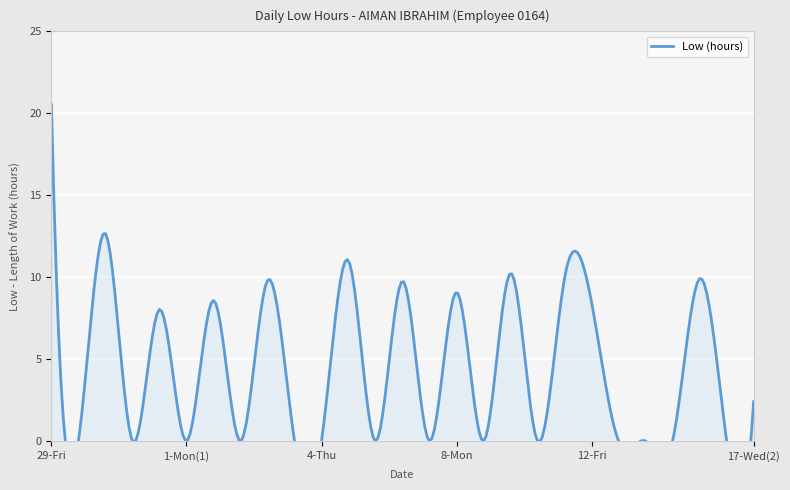

Reading left to right, what are all the values shown in this chart?

29-Fri=20.5	30-Sat(1)=0.0	30-Sat(2)=12.7	31-Sun(1)=0.0	31-Sun(2)=8.0	1-Mon(1)=0.0	1-Mon(2)=8.6	2-Tue(1)=0.0	2-Tue(2)=9.8	3-Wed=0.0	4-Thu=0.0	5-Fri=11.0	6-Sat(1)=0.0	6-Sat(2)=9.8	7-Sun=0.0	8-Mon=9.1	9-Tue=0.0	10-Wed=10.2	11-Thu(1)=0.0	11-Thu(2)=9.9	12-Fri=8.5	13-Sat=0.0	14-Sun=0.0	15-Mon=0.0	16-Tue=9.9	17-Wed(1)=0.0	17-Wed(2)=2.4